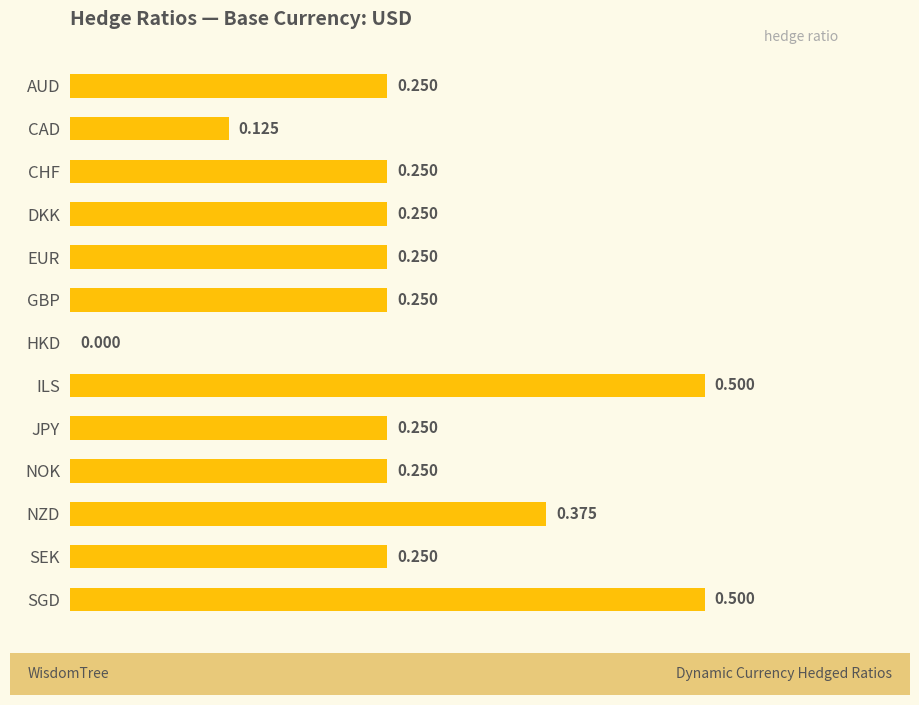

Where is the data nearest to the value 0?

HKD